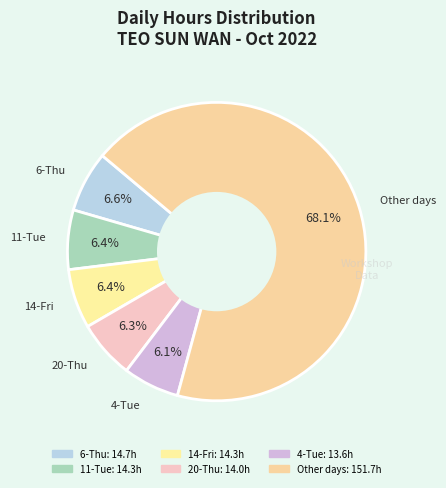

How many slices are in this pie chart?

6